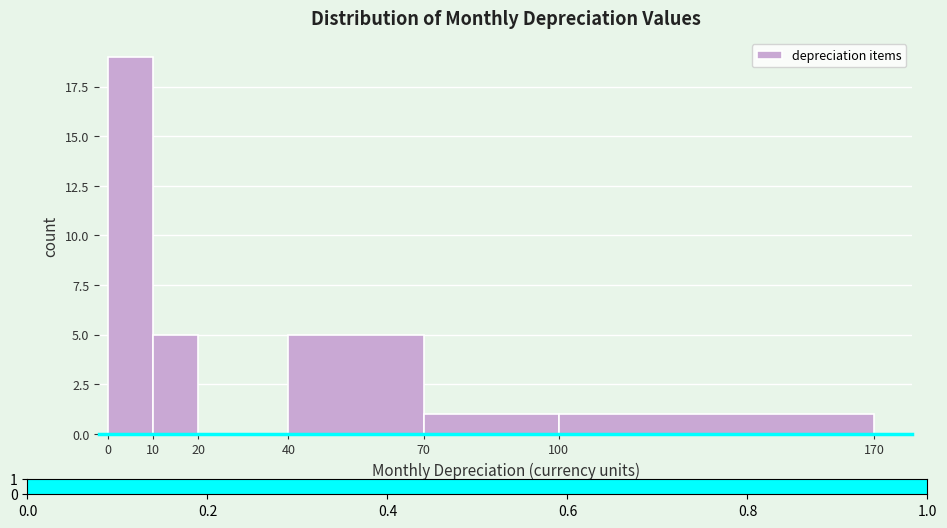

What is the height of the bar covering 0 to 10 on the x-axis? The values are not printed on the chart, so give them approximately, as read against the axis.

19